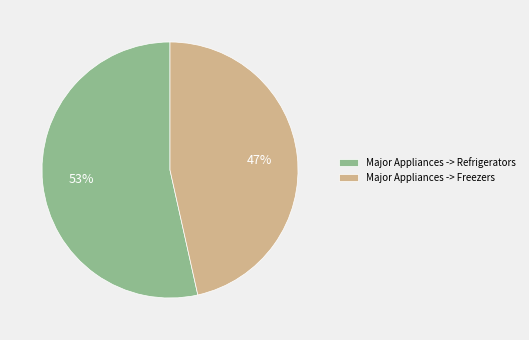

Between Major Appliances -> Freezers and Major Appliances -> Refrigerators, which is larger?

Major Appliances -> Refrigerators